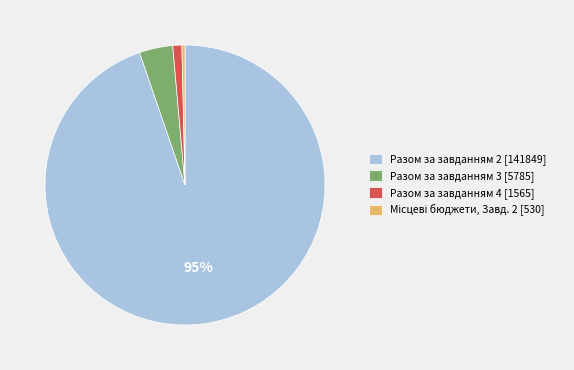

Between Разом за завданням 2 [141849] and Разом за завданням 3 [5785], which is larger?

Разом за завданням 2 [141849]